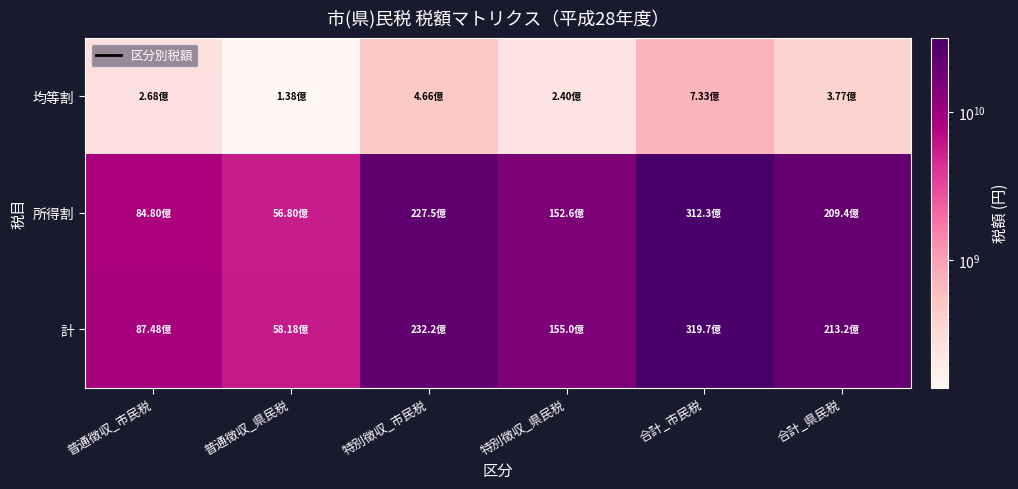

Which series has the largest total across all categories?

計